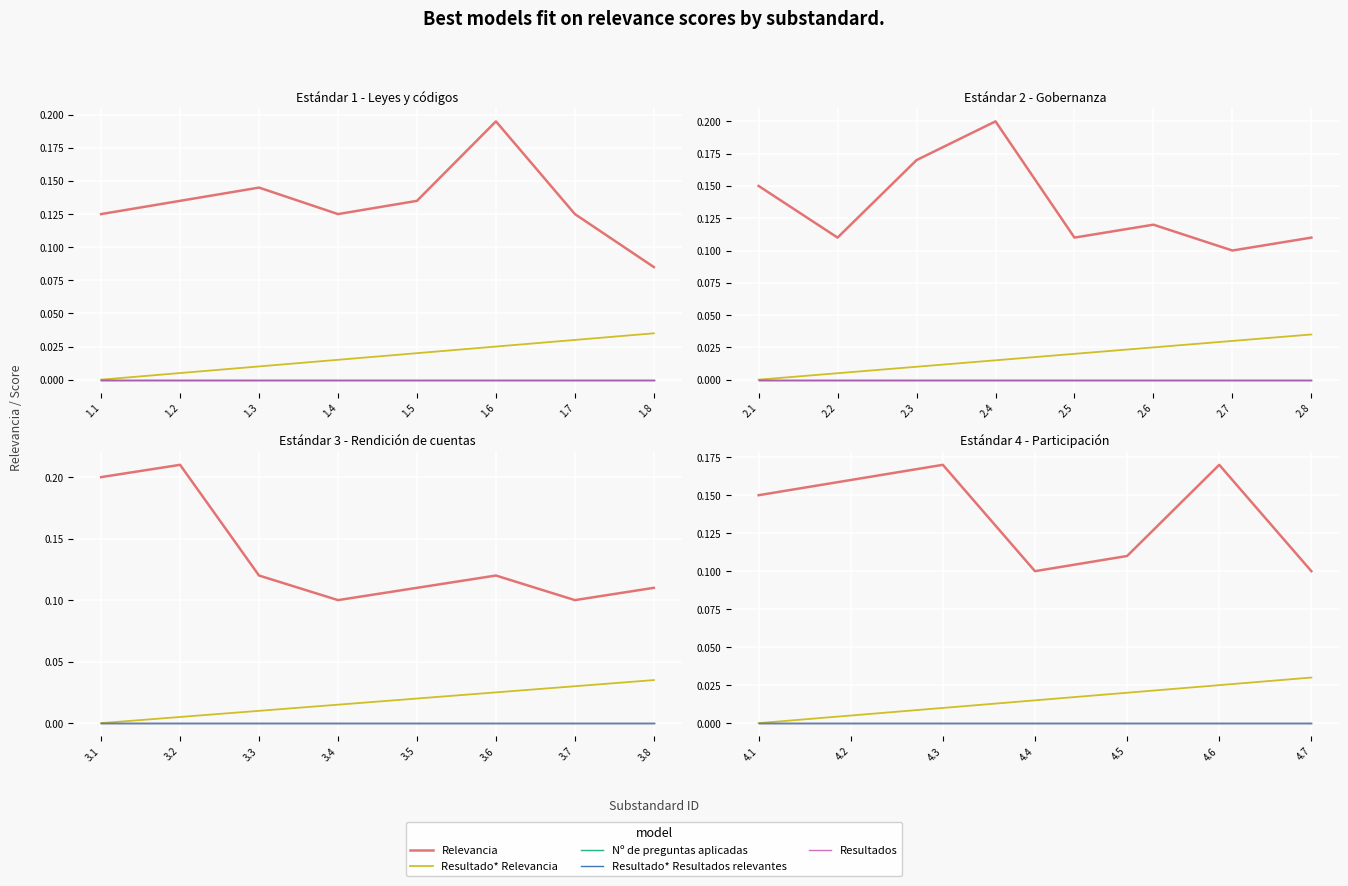

Which category has the lowest value in the Nº de preguntas aplicadas series?

1.1